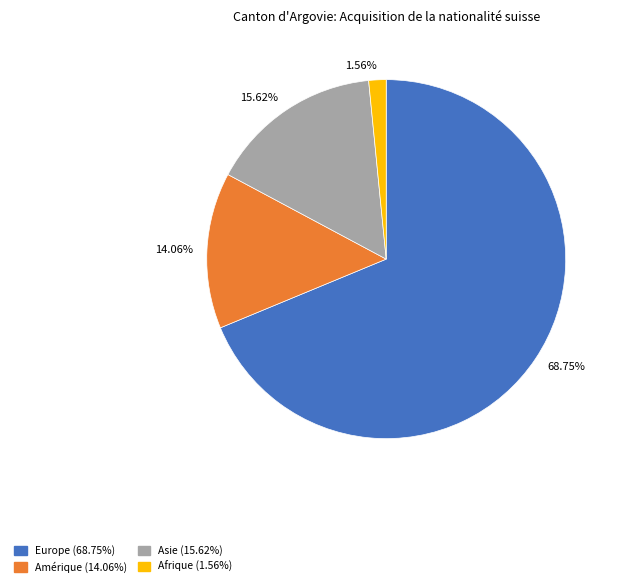

To the nearest percent, what is the average slice percentage?

25%